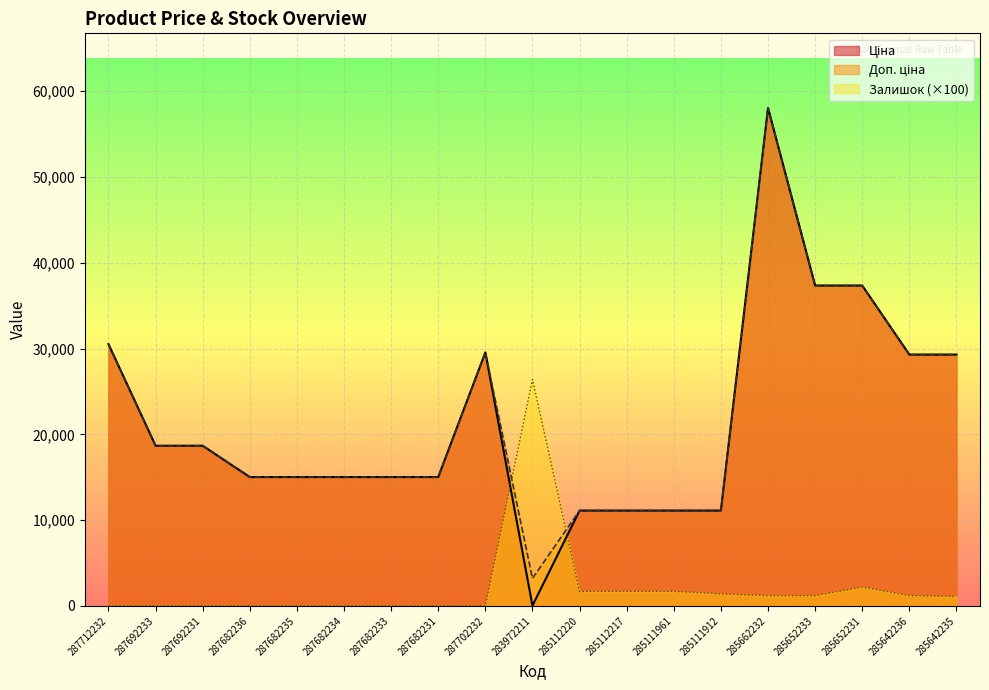

Which series has the largest total across all categories?

Доп. ціна